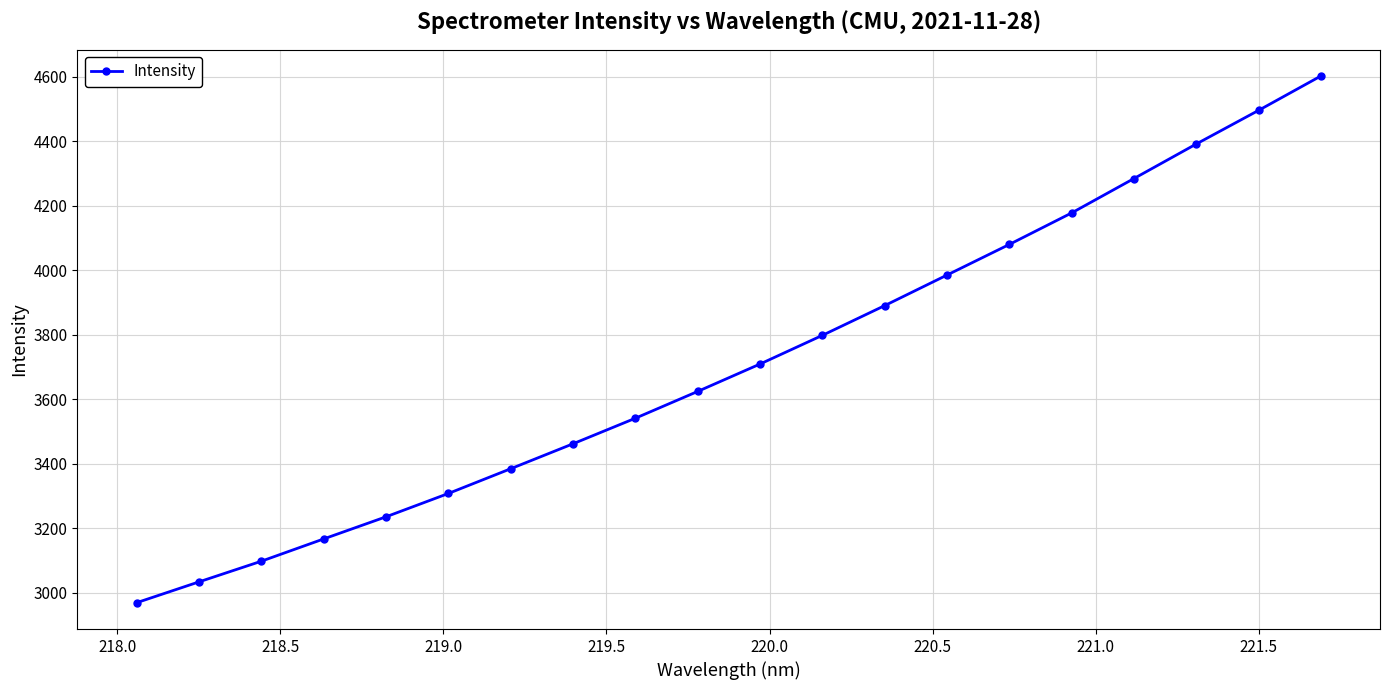

What is the smallest value displayed?

2969.7